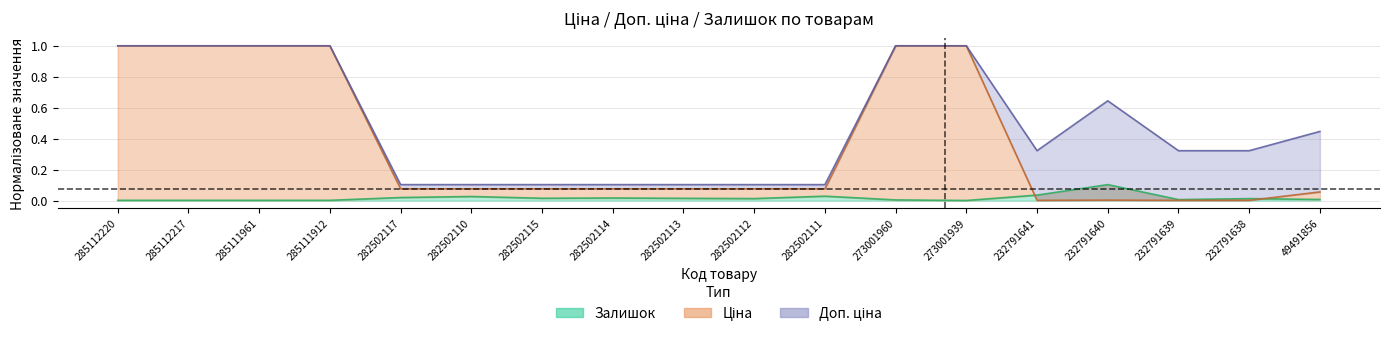

Does the chart have visible grid lines?

Yes